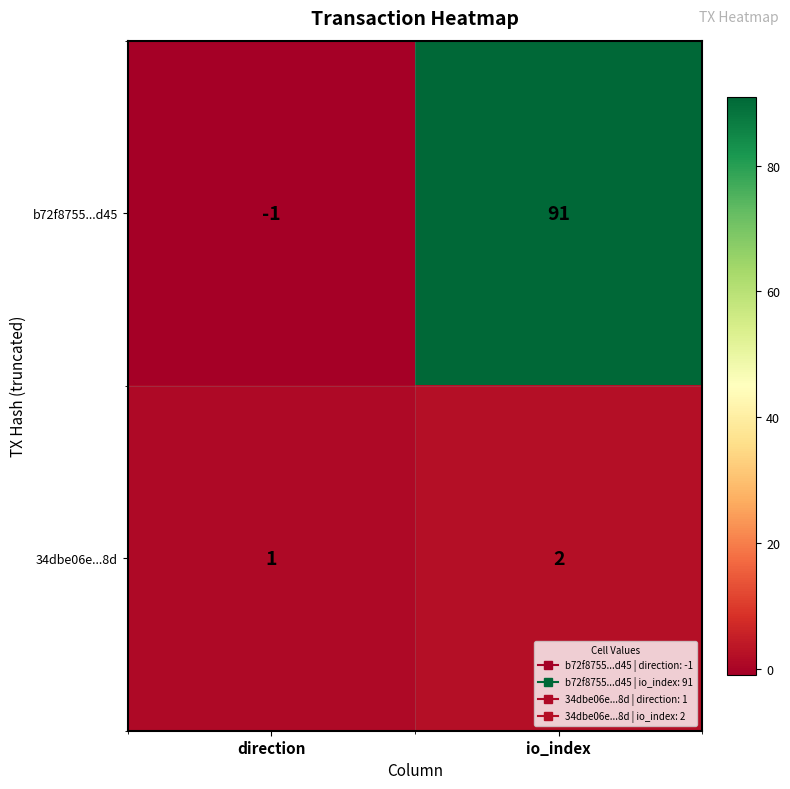

What is the sum of all b72f8755...d45 values?

90